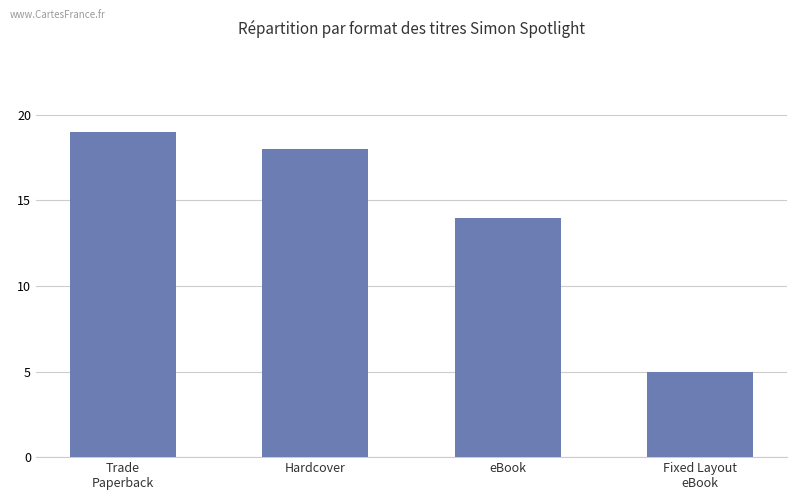

What is the ratio of the value at eBook to the value at Trade
Paperback?

0.7